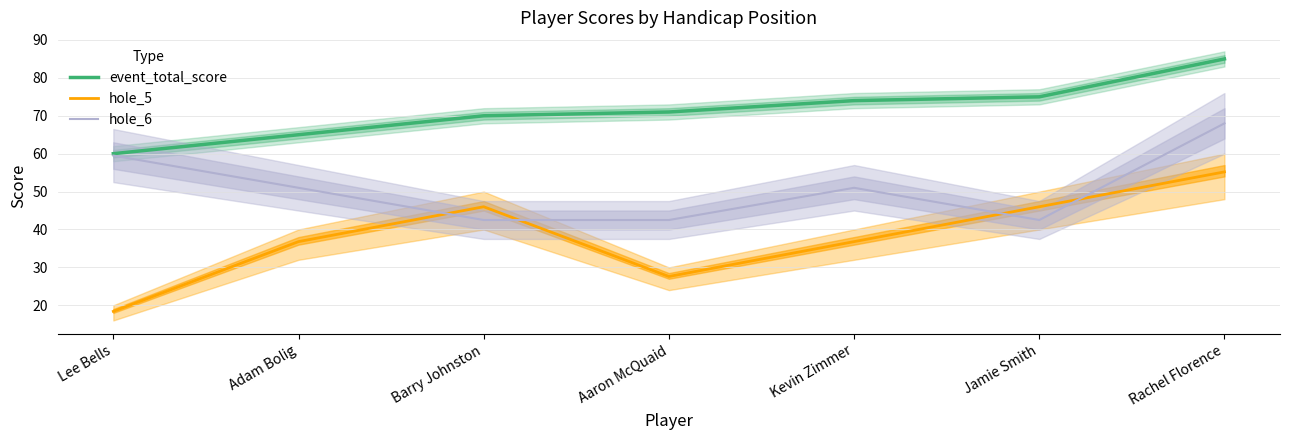

At how many categories does at least one series exceed 35?

7